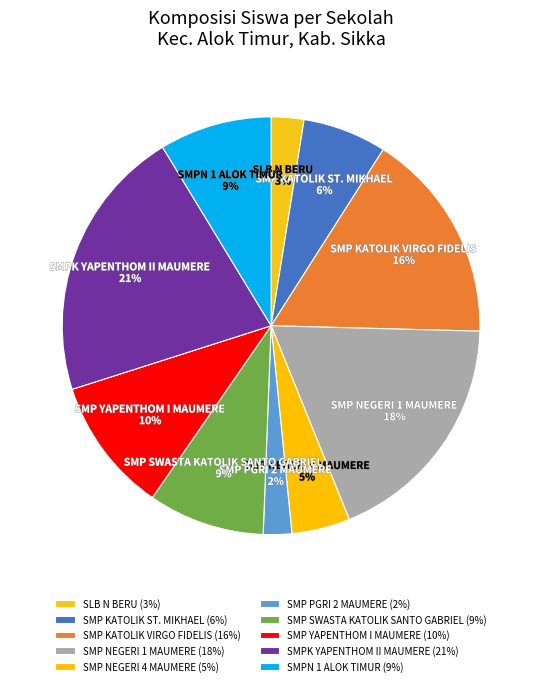

How many segments does this pie chart have?

10